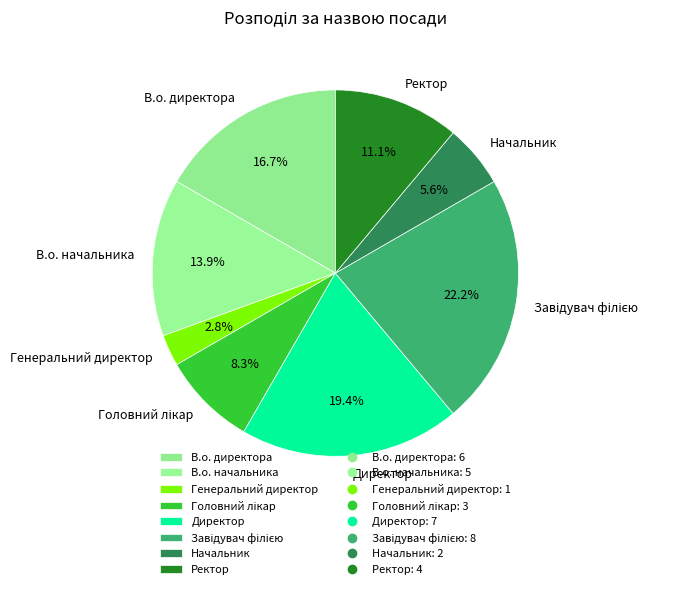

Combined, do В.о. директора and Генеральний директор account for over 50%?

No